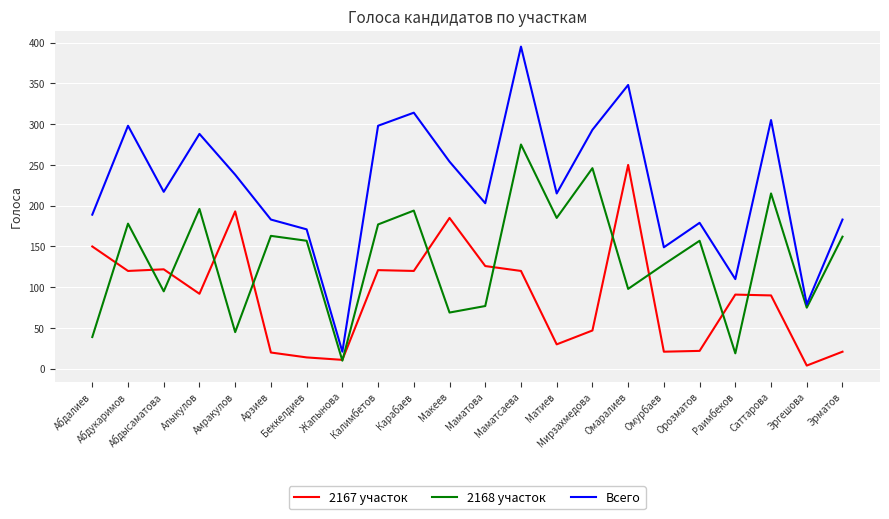

At how many categories does at least one series exceed 222?

10